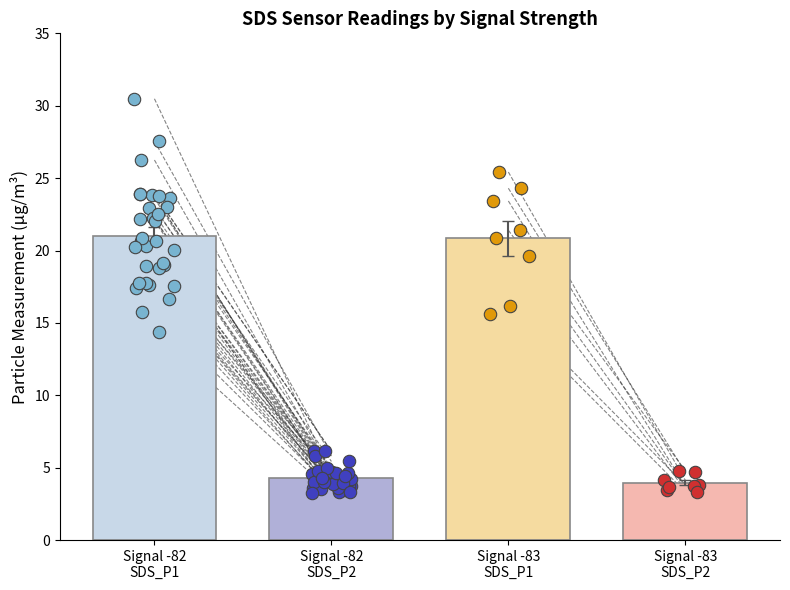

Is the value of SDS_P1 at 4 greater than the value of SDS_P2 at 16?

Yes